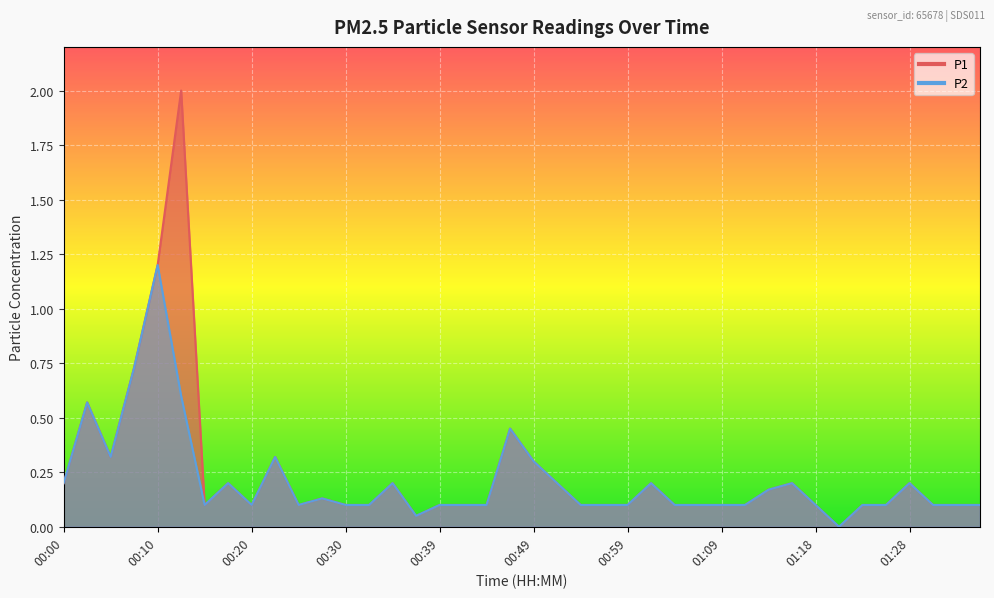

In P2, how many points are lower than both neighbors (excluding endpoints)?

6